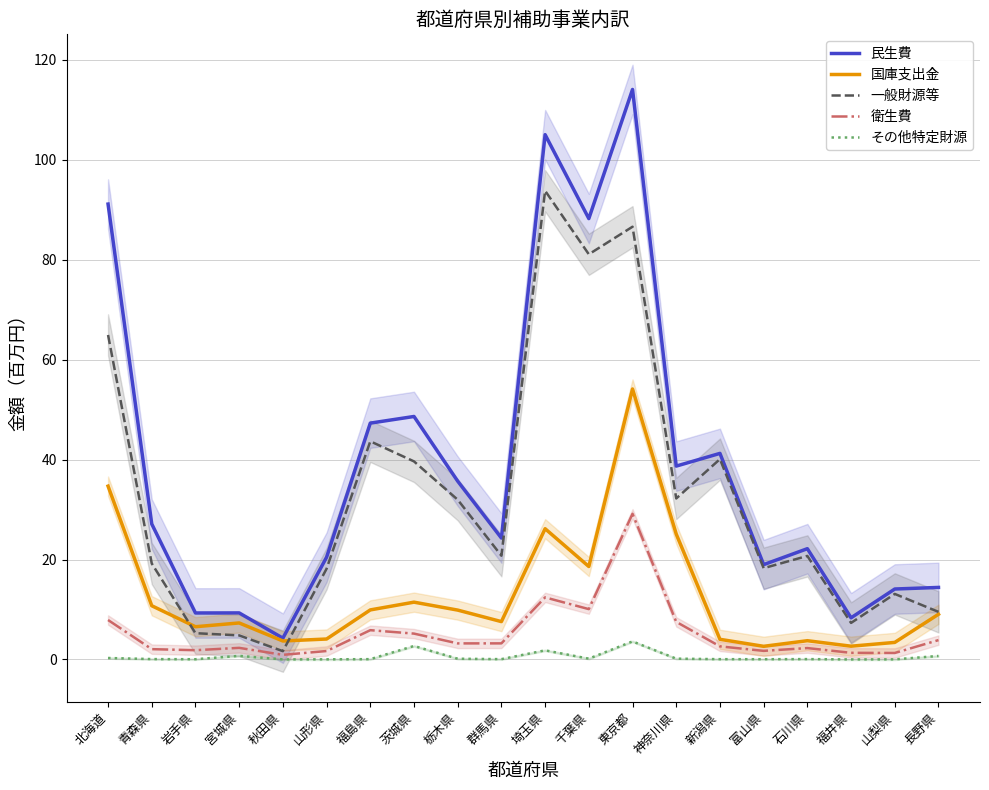

Where is その他特定財源 nearest to the value 1?

宮城県